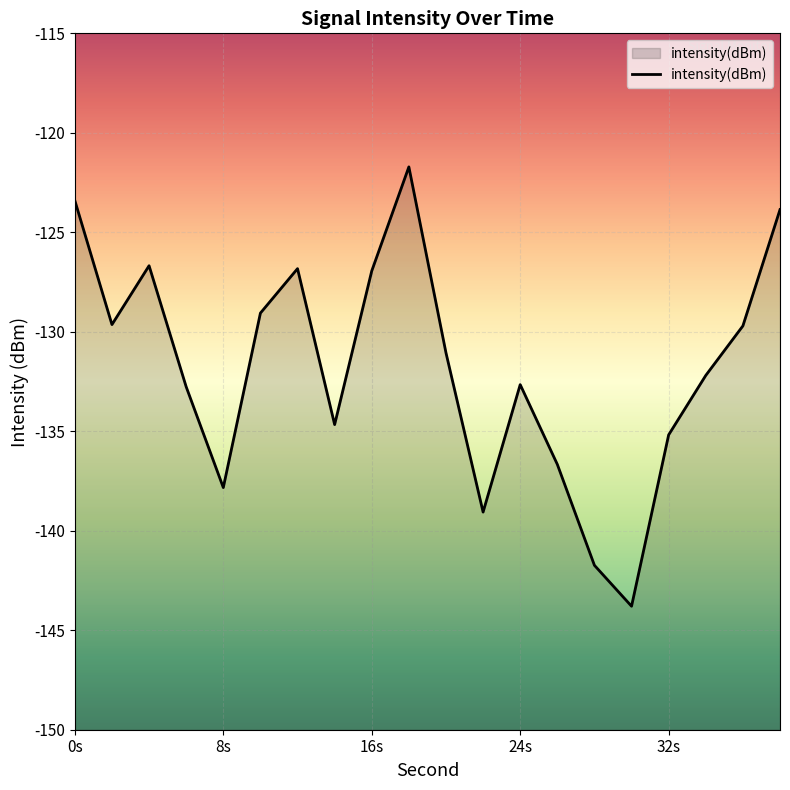

How many points are lower than both their immediate neighbors (excluding endpoints)?

5